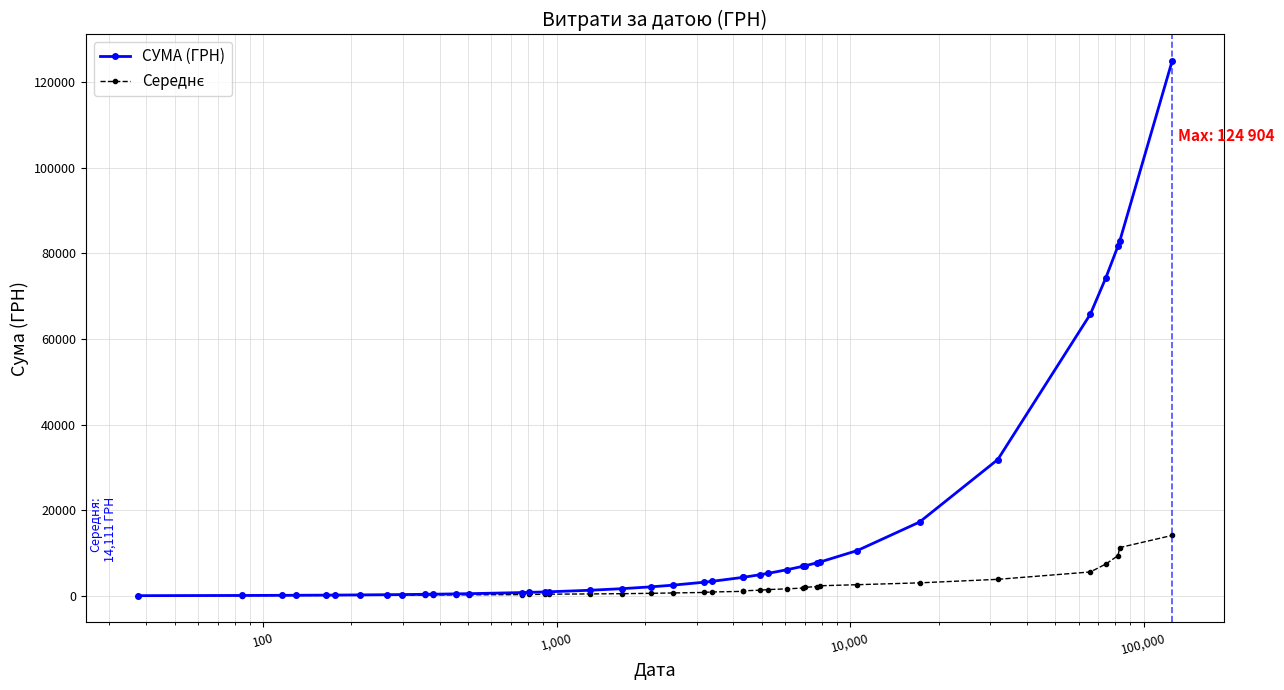

What is the value of the СУМА (ГРН) point at the 27th from the left?

5270.0